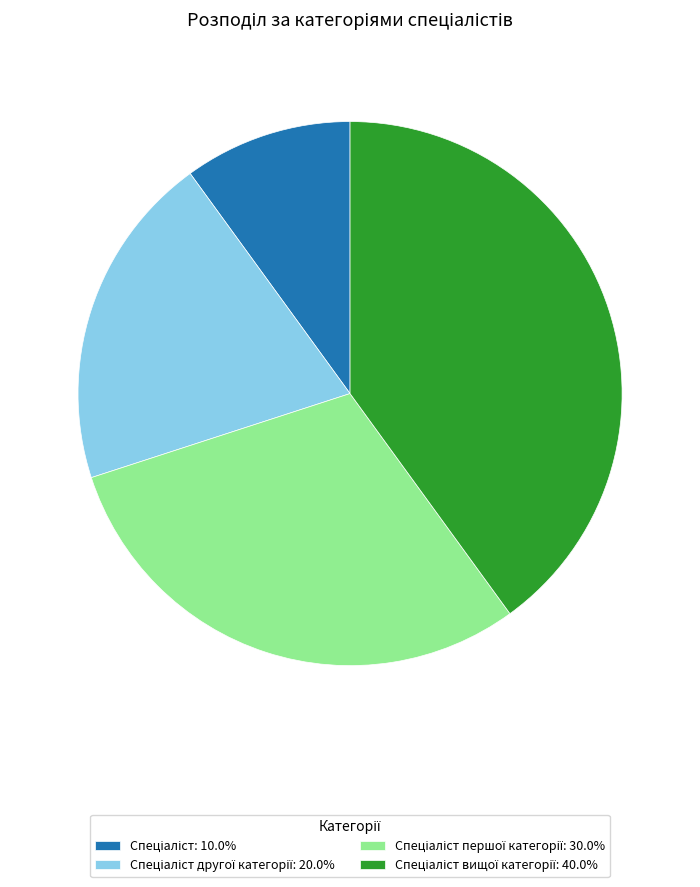

Is there a majority slice in this chart?

No